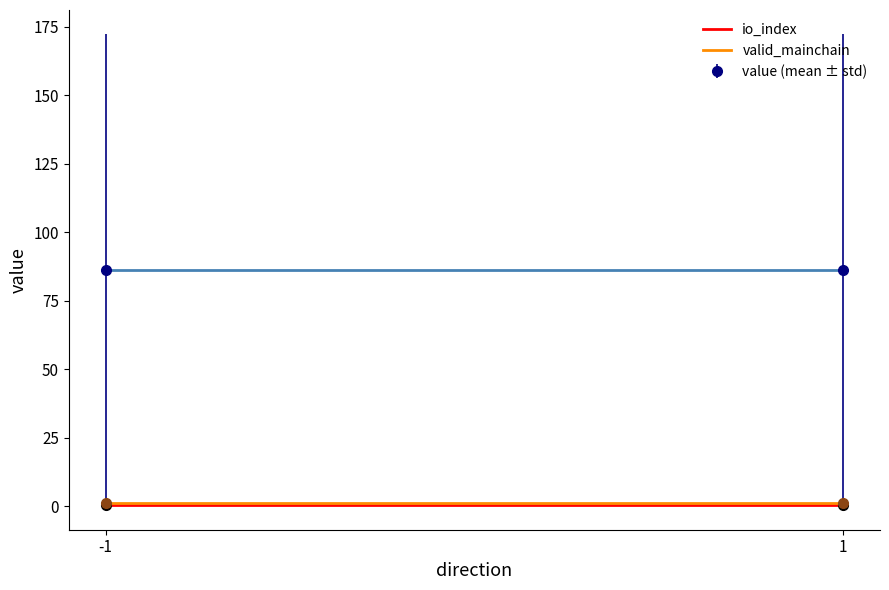

At which category is the sum across all series the highest?

-1